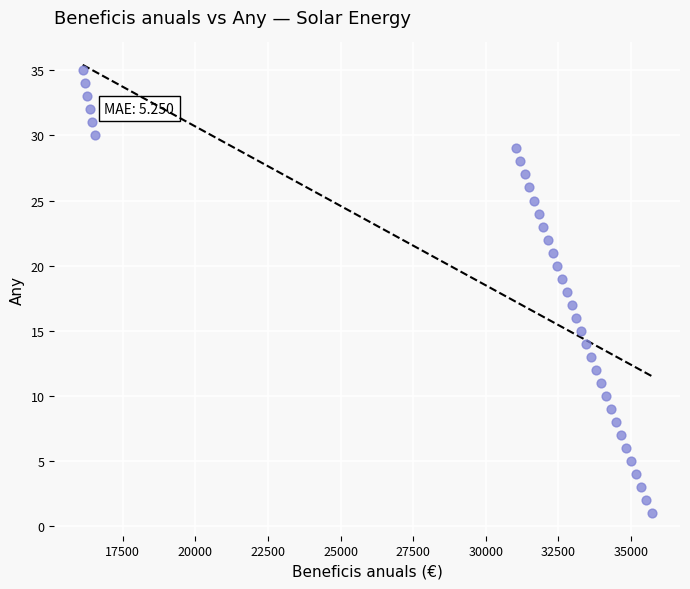

What is the range of Y values (max minus min)?

34